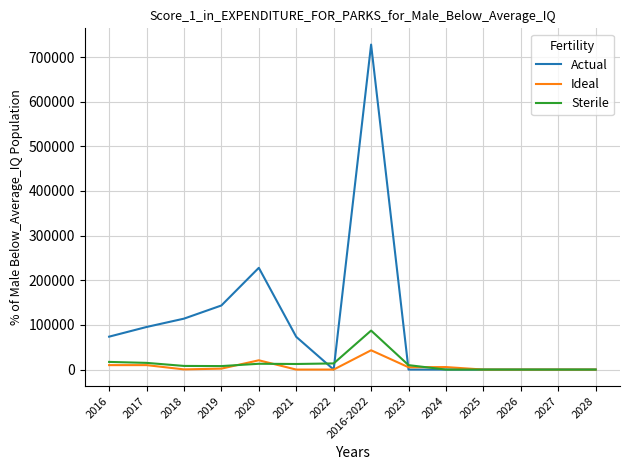

Which series has the widest spread of values?

Actual